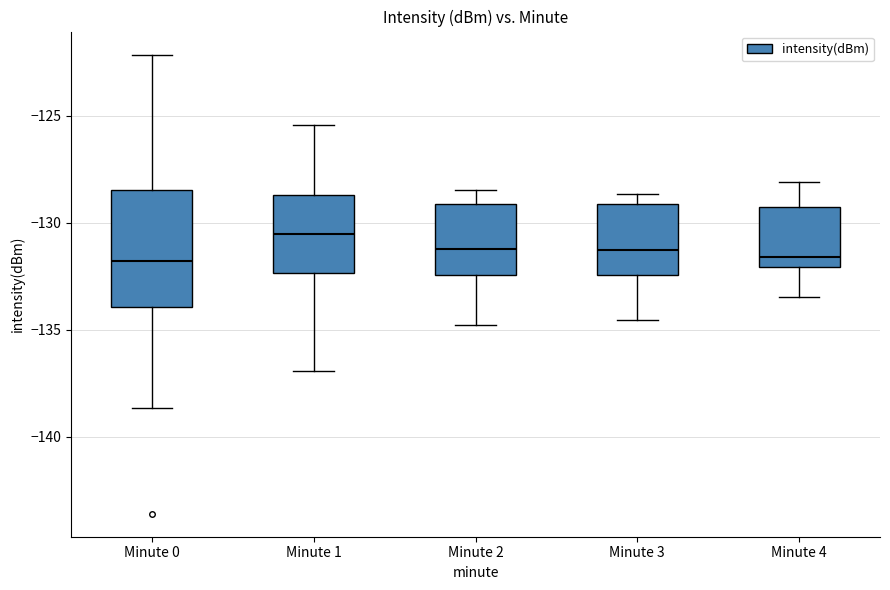

Comparing the boxes themselves (not the whiskers), which one is the tallest?

Minute 0